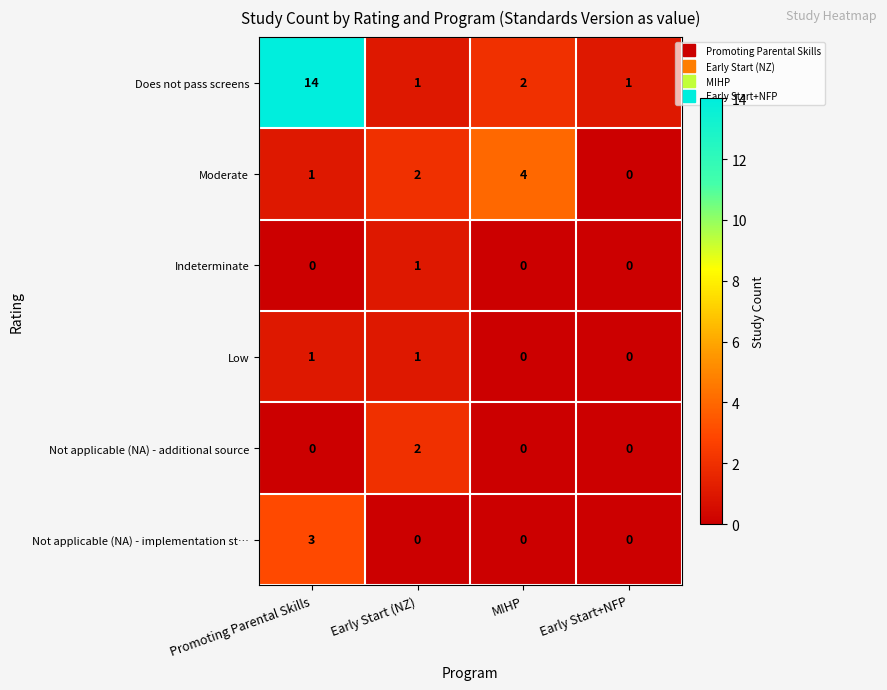

Which series has the largest total across all categories?

Does not pass screens